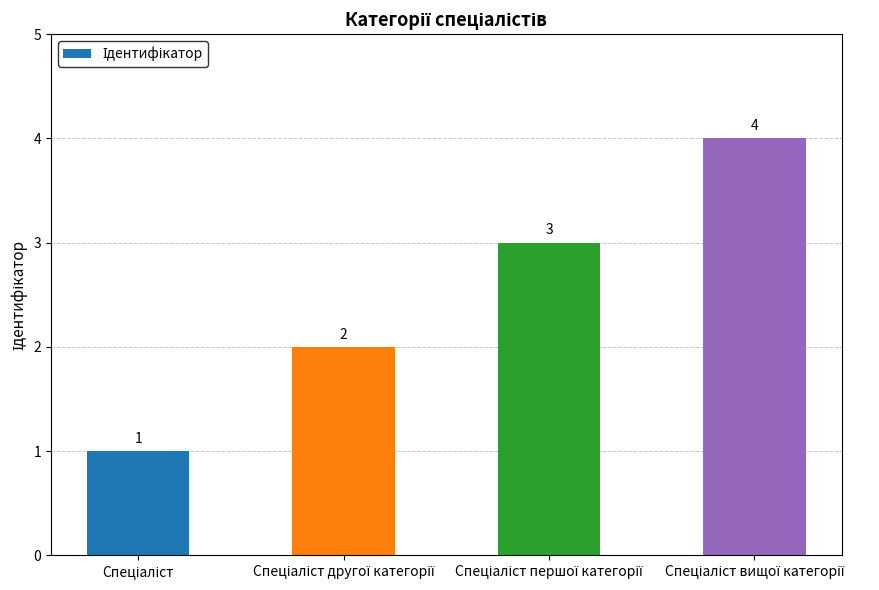

How many values are between 2 and 4?

3